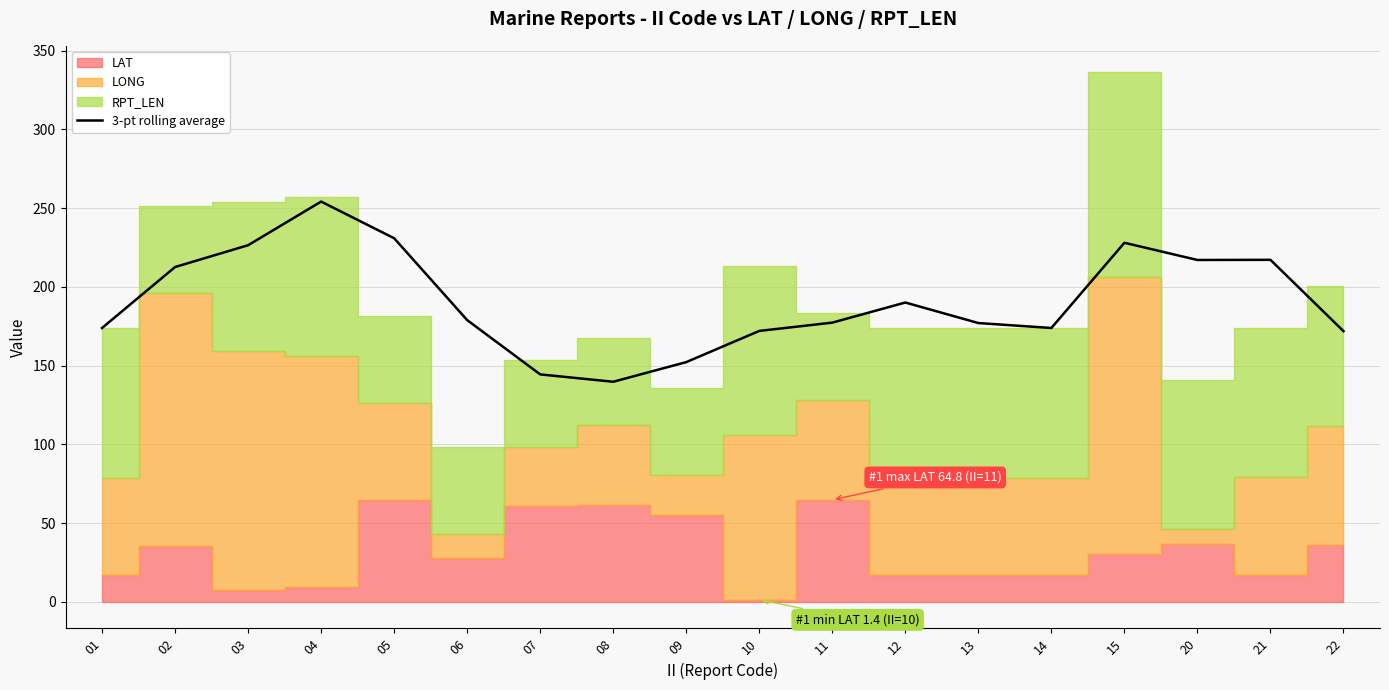

List the labels in order of value, largest first.

04, 05, 15, 03, 21, 20, 02, 12, 06, 11, 13, 01, 14, 10, 22, 09, 07, 08